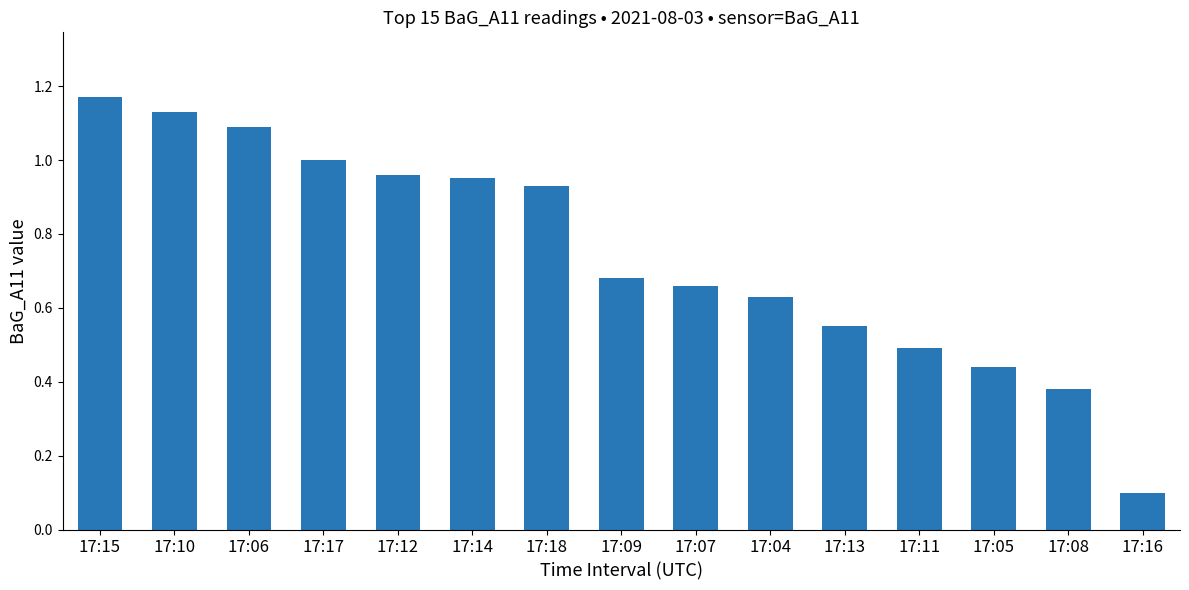

The value at 17:17 is 1.0. True or false?

True